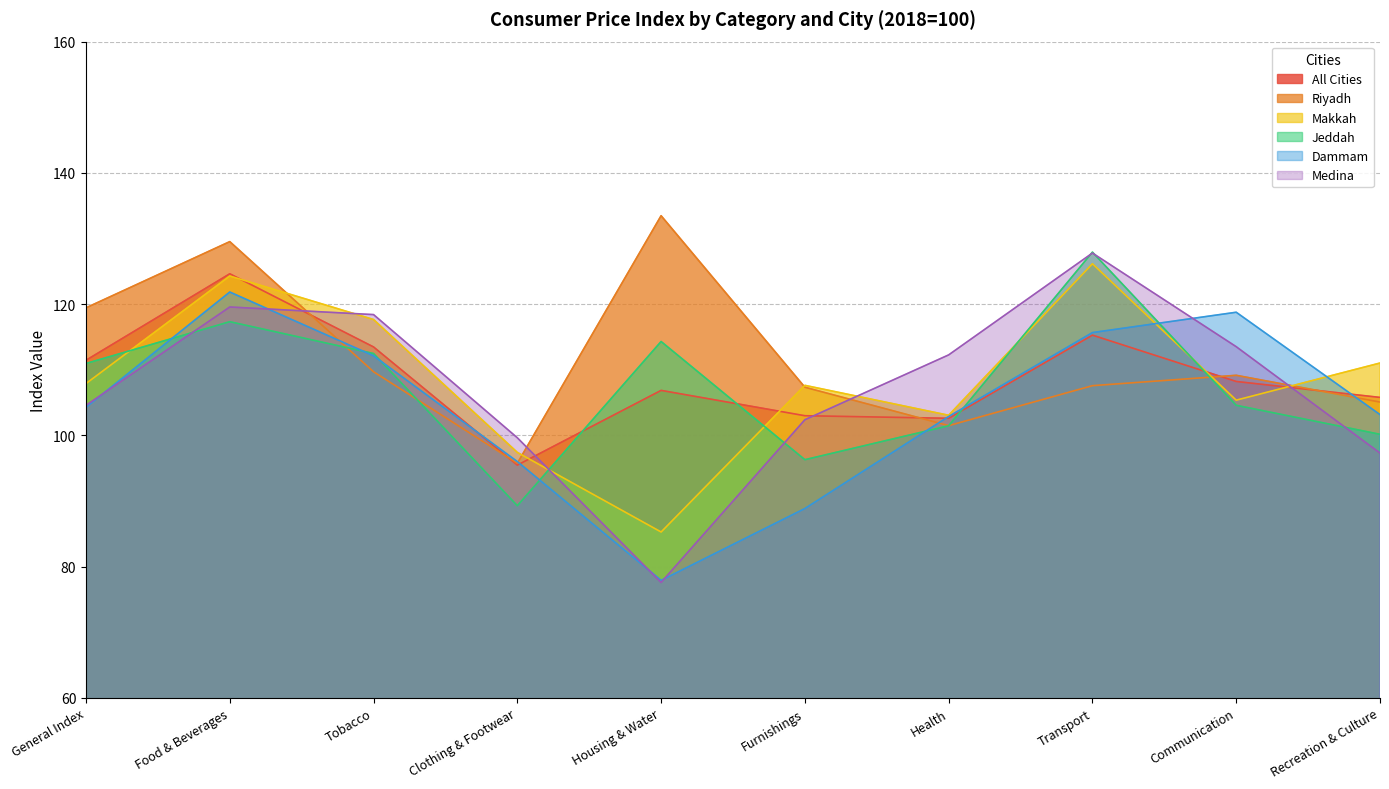

What are all the series names shown in the legend?

All Cities, Riyadh, Makkah, Jeddah, Dammam, Medina